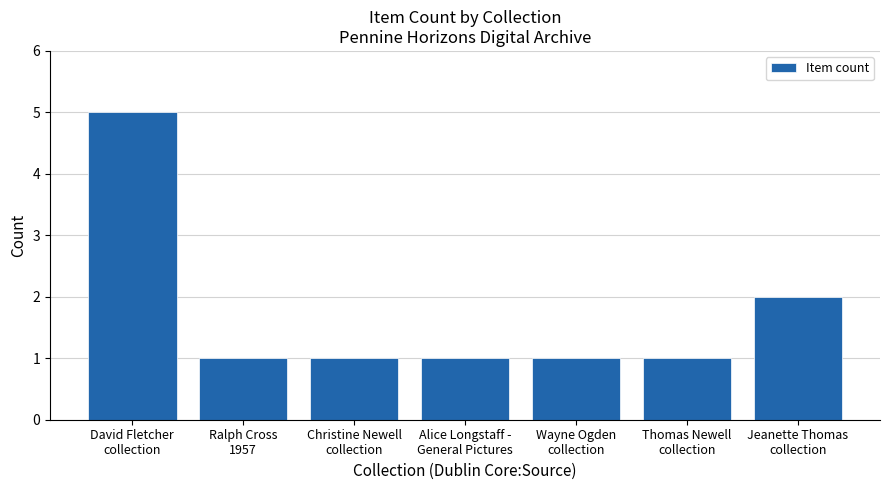

How many data points does each series have?

7